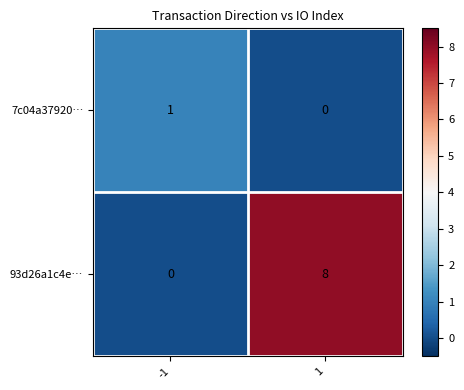

Reading right to left, what are all the values shown in this chart?

7c04a37920…: 1=0	-1=1
93d26a1c4e…: 1=8	-1=0